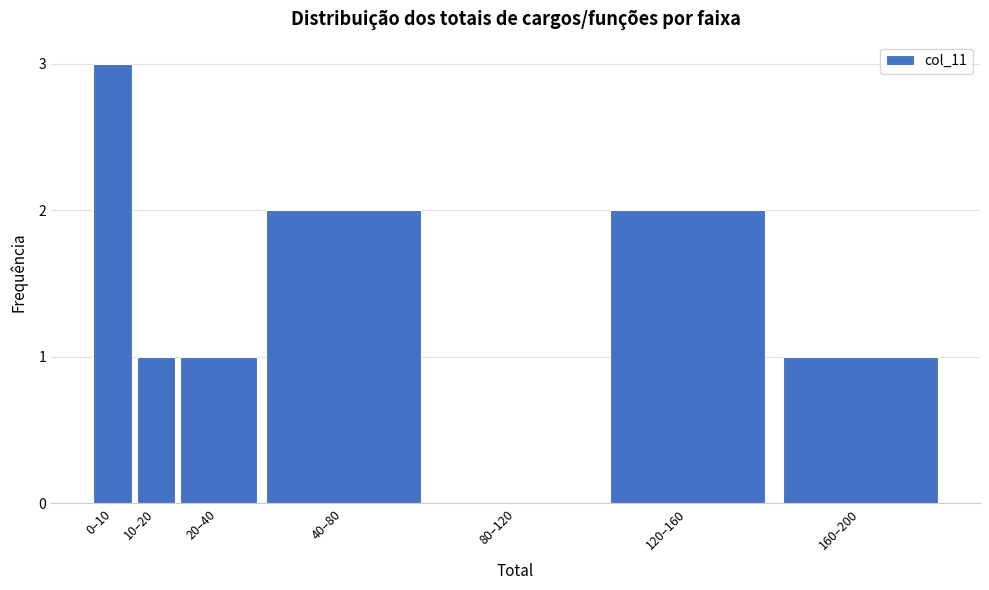

Reading left to right, list all the values displayed in this chart.

0–10=3	10–20=1	20–40=1	40–80=2	80–120=0	120–160=2	160–200=1